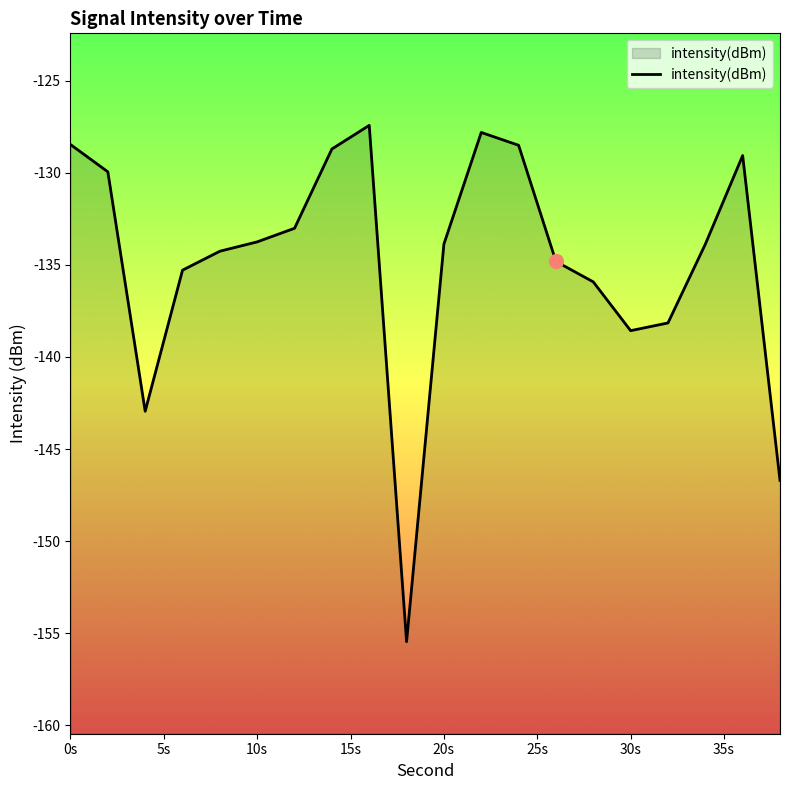

How many distinct data groups are displayed?

1